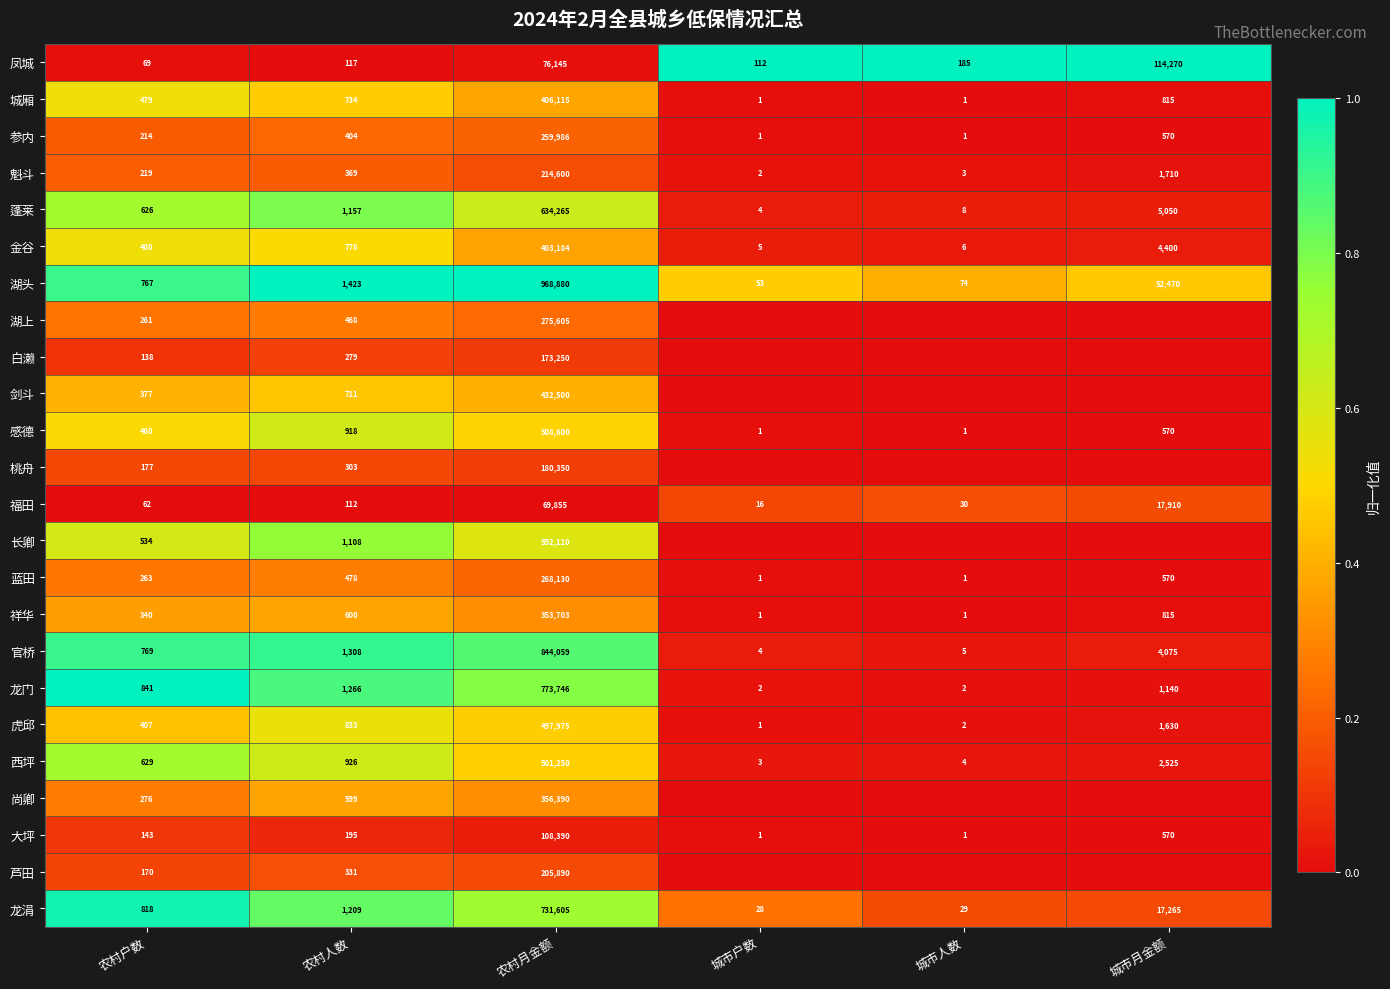

Is the value of 凤城 at 城市月金额 greater than the value of 福田 at 城市人数?

Yes